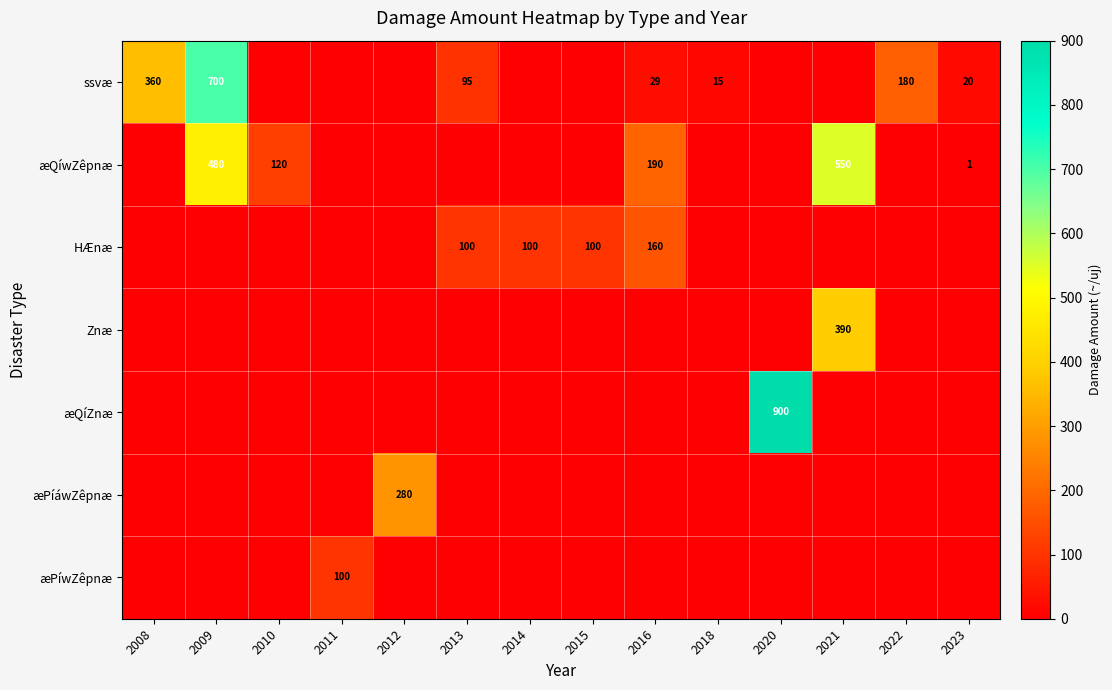

What is the difference between the ssvæ values at 2016 and 2018?

14